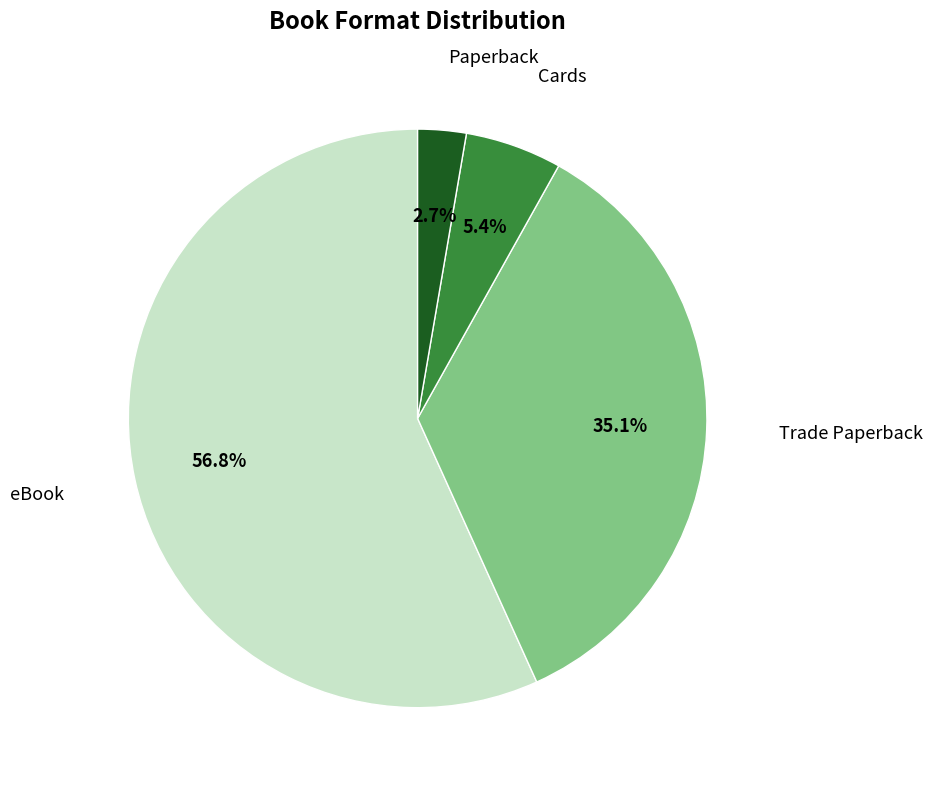

Do Paperback and Trade Paperback together represent more than half of the pie?

No